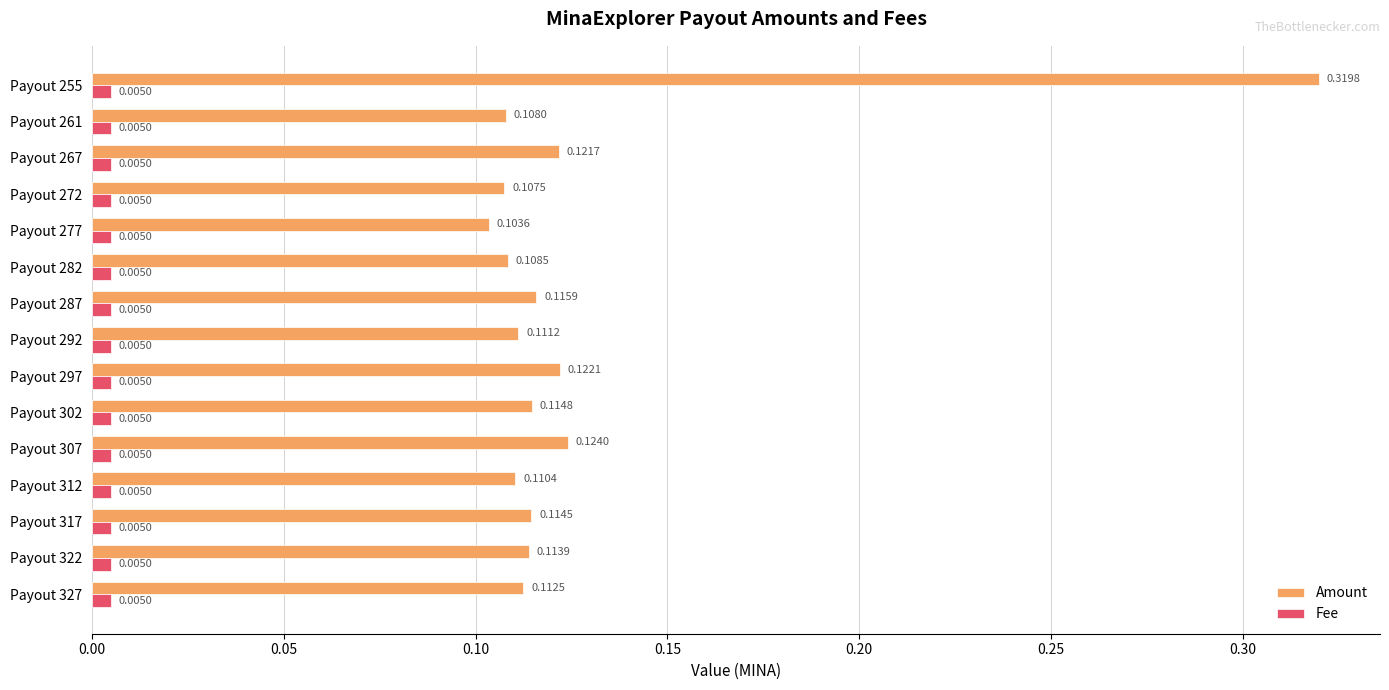

At how many categories does at least one series exceed 0?

15